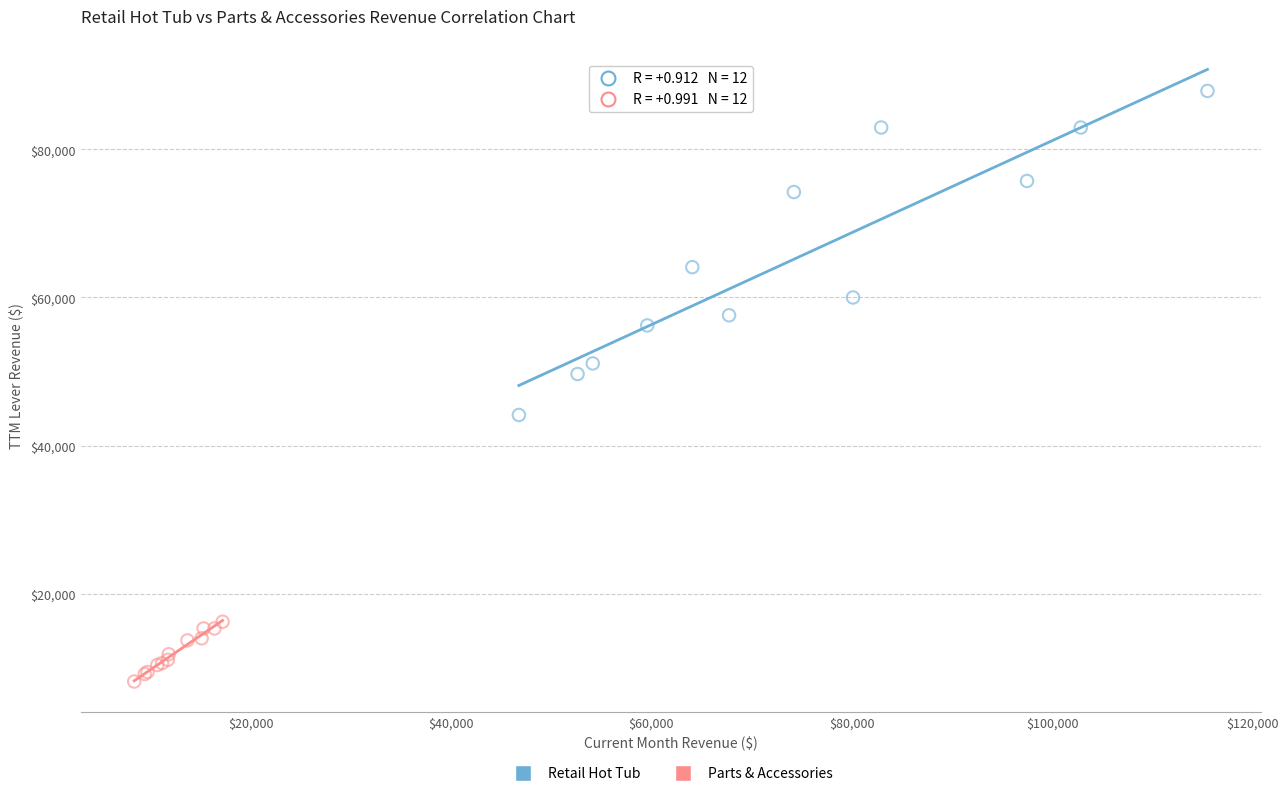

Which series has the largest Y range (max minus min)?

Retail Hot Tub